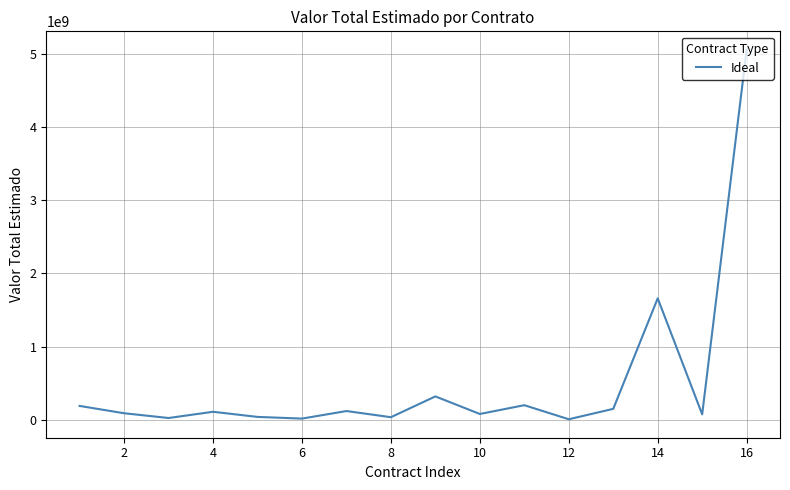

What is the maximum value shown in the chart?

5055000000